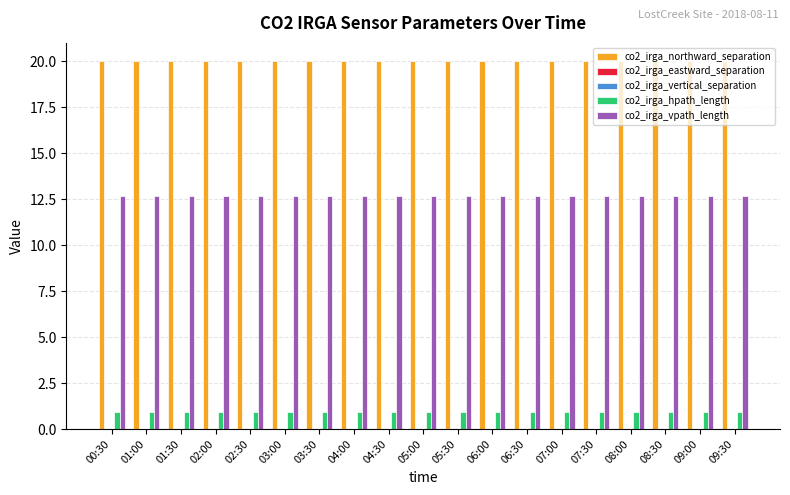

How many groups of bars are there?

19